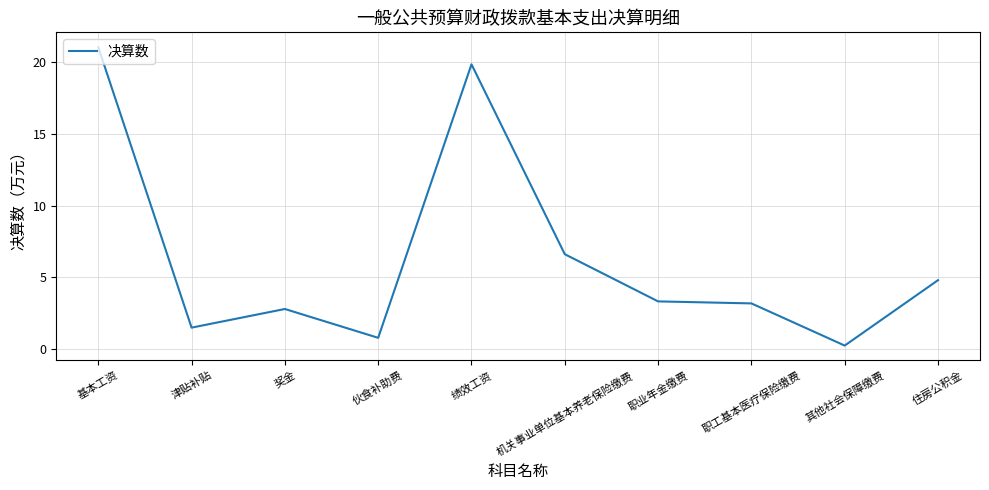

Which category has the lowest value across all series?

其他社会保障缴费